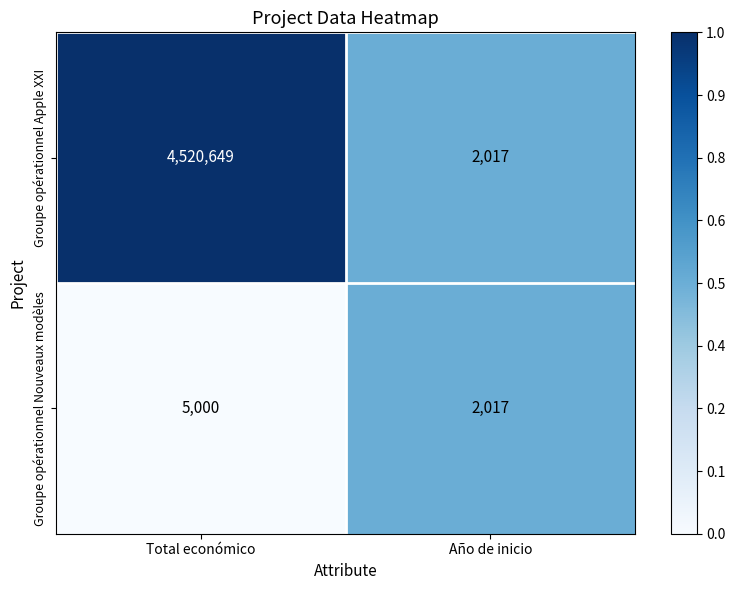

List the series in order of their overall mean, lowest first.

Groupe opérationnel Nouveaux modèles, Groupe opérationnel Apple XXI